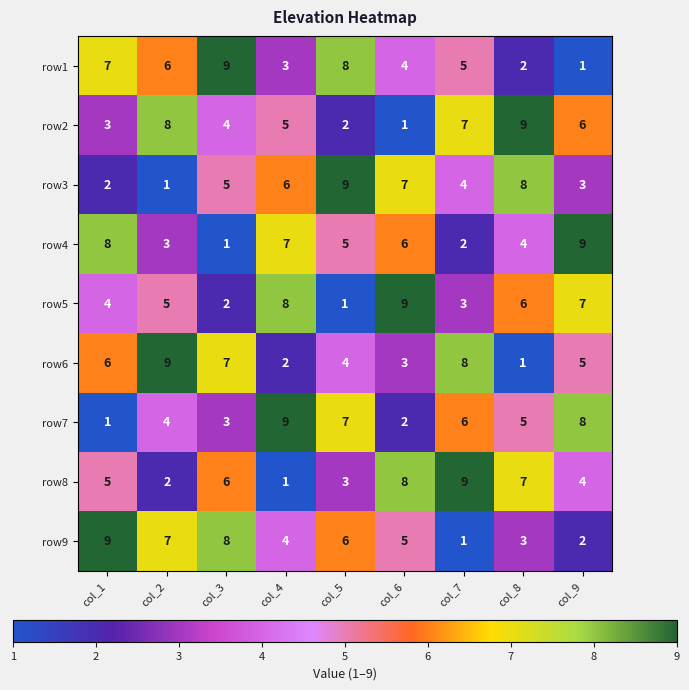

Is the value of row3 at col_8 greater than the value of row8 at col_4?

Yes